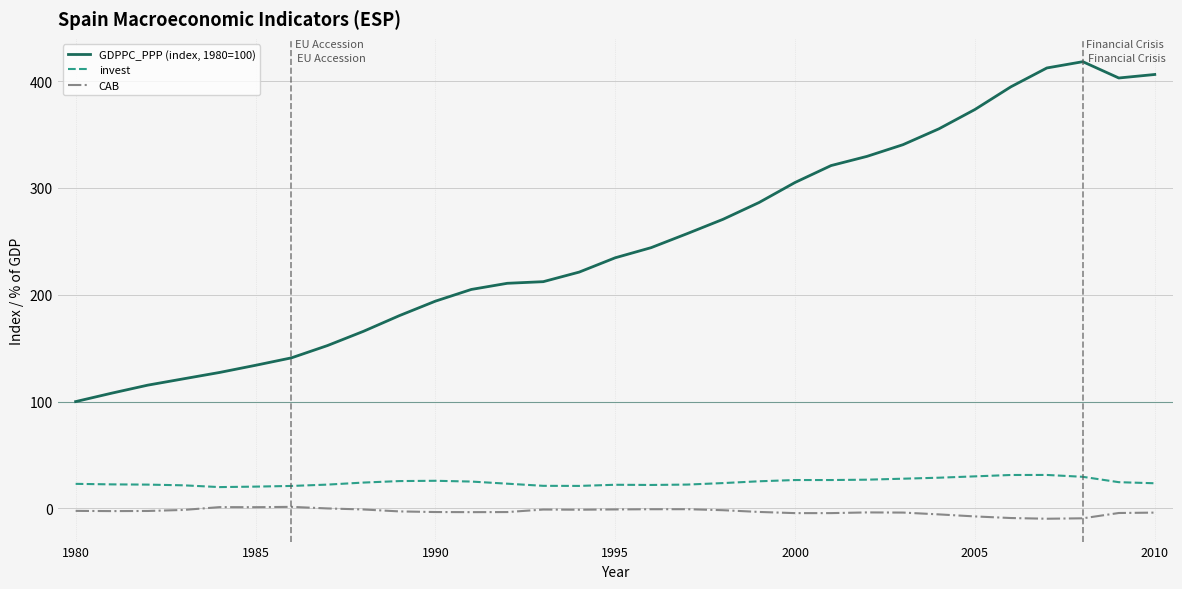

What is the average value of the CAB series?

-3.0